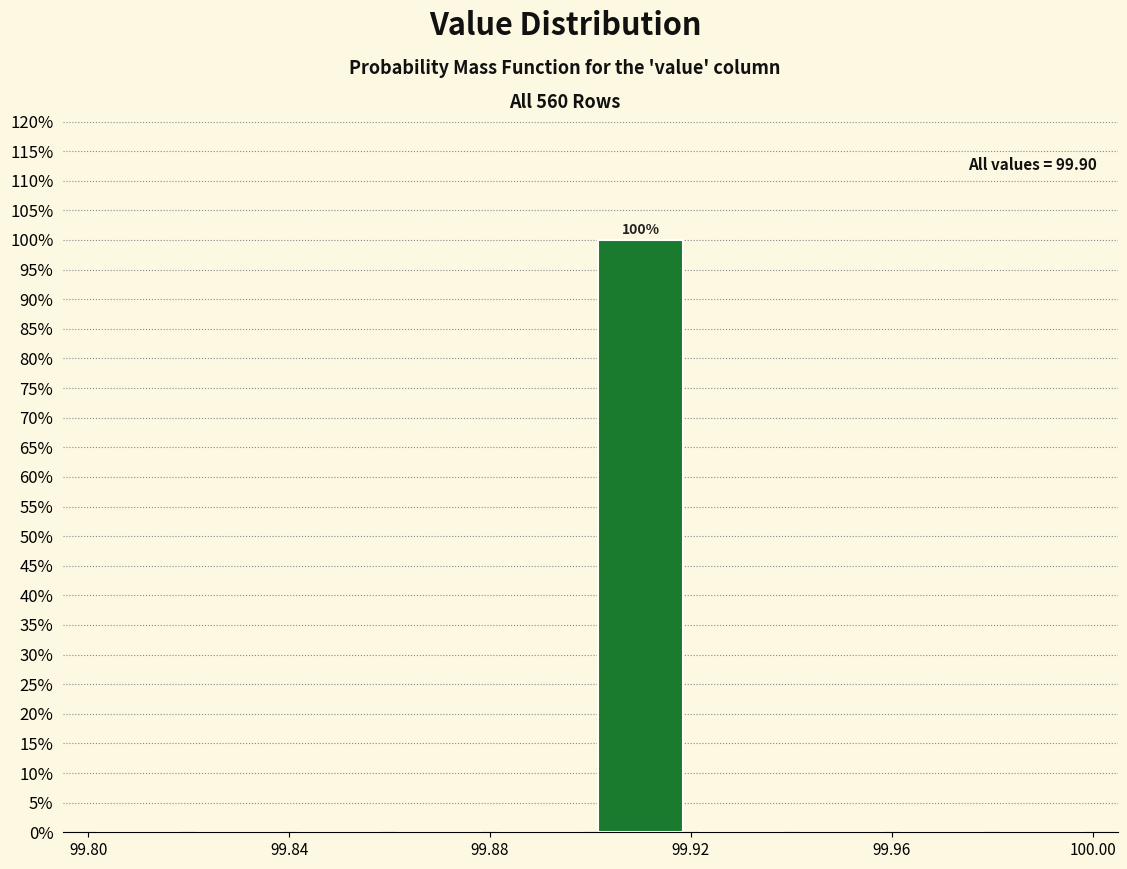

Which range on the x-axis has the tallest bar?

99.90 to 99.92